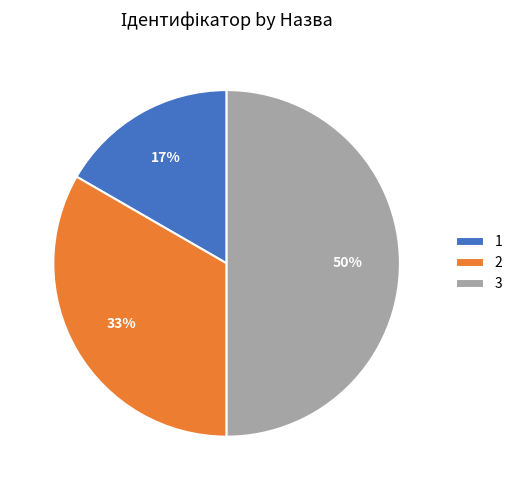

Approximately how many times larger is the value at 2 compared to 3?

0.7